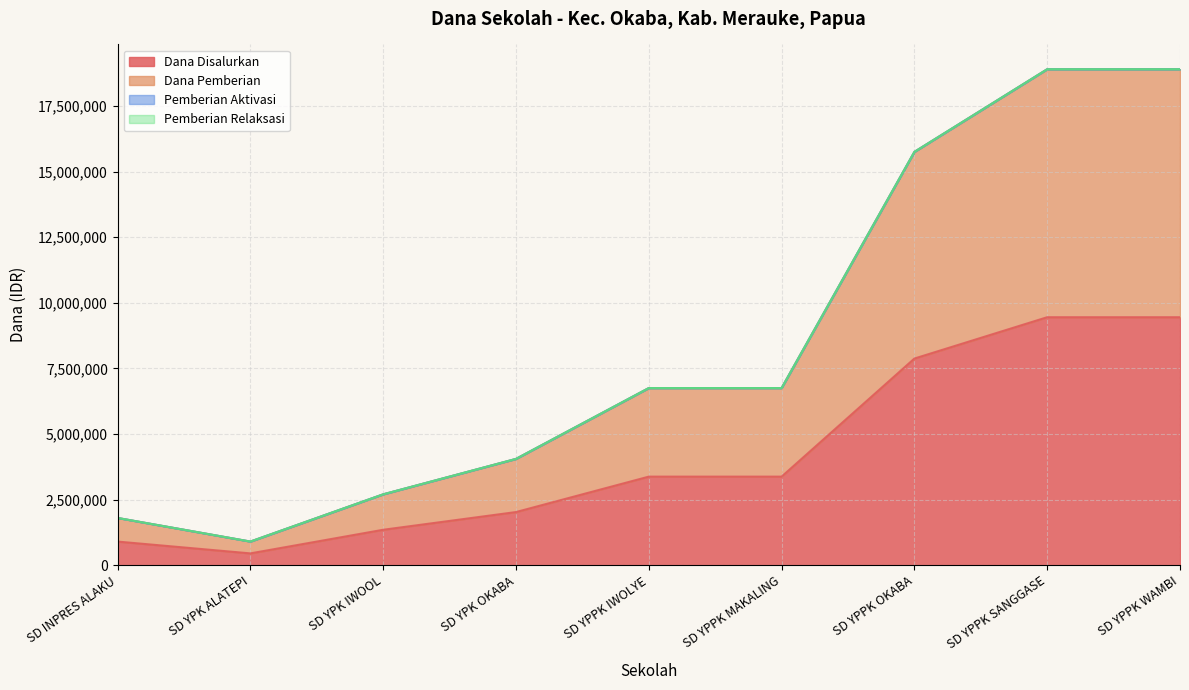

Between SD YPK IWOOL and SD YPPK MAKALING, which series saw the biggest shift?

Dana Pemberian